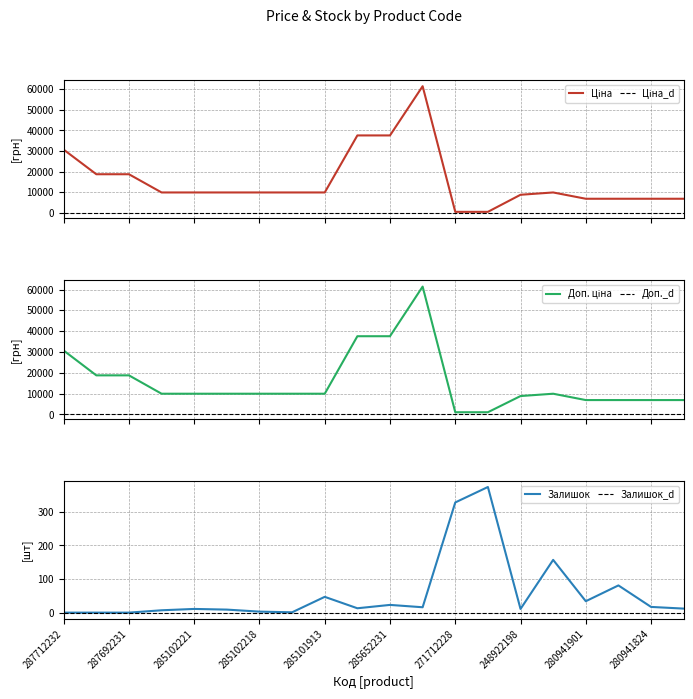

At which label does Ціна first exceed 9974?

287712232